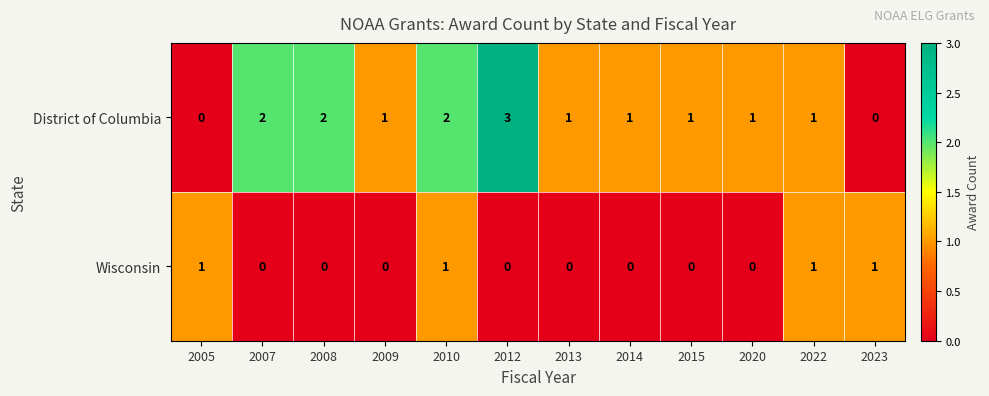

Which series has the largest total across all categories?

District of Columbia